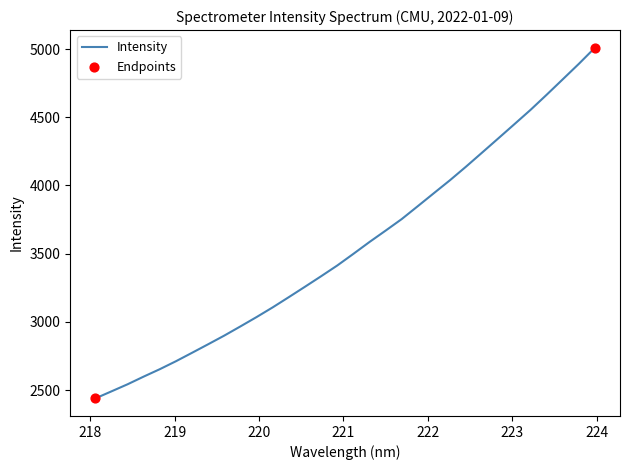

What is the maximum value shown in the chart?

5010.4